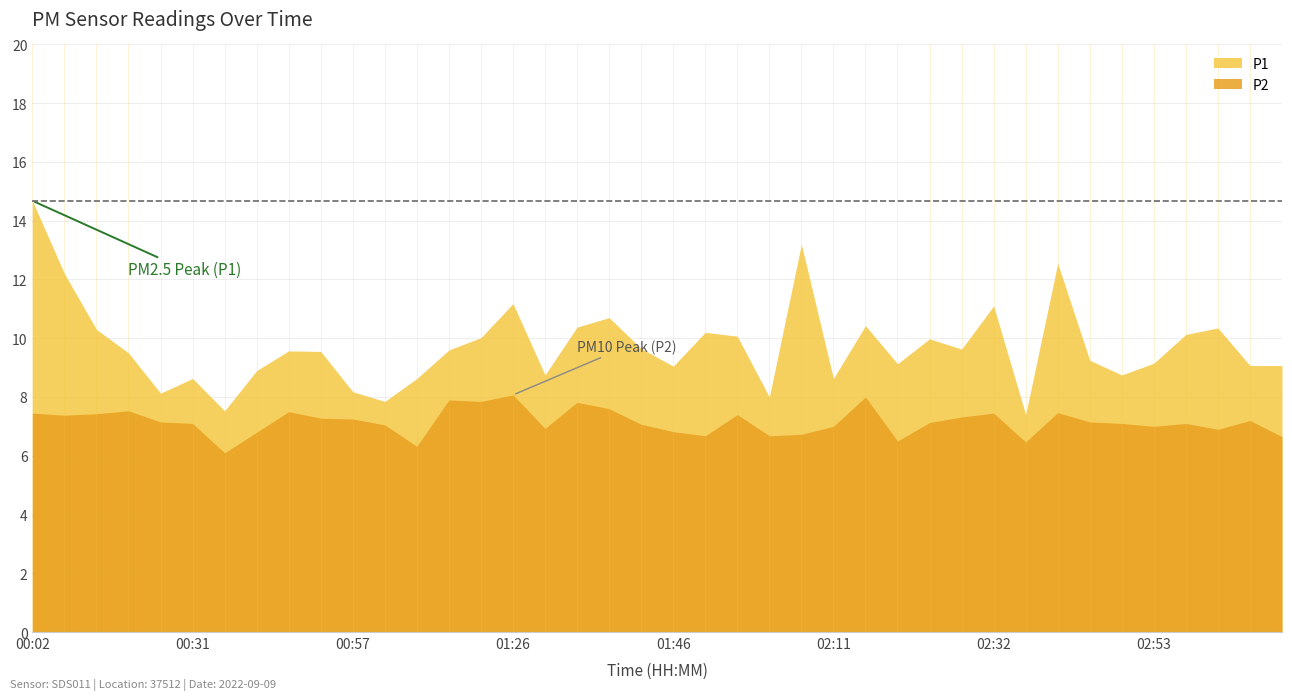

Which series changed the most between 00:57 and 01:09?

P2